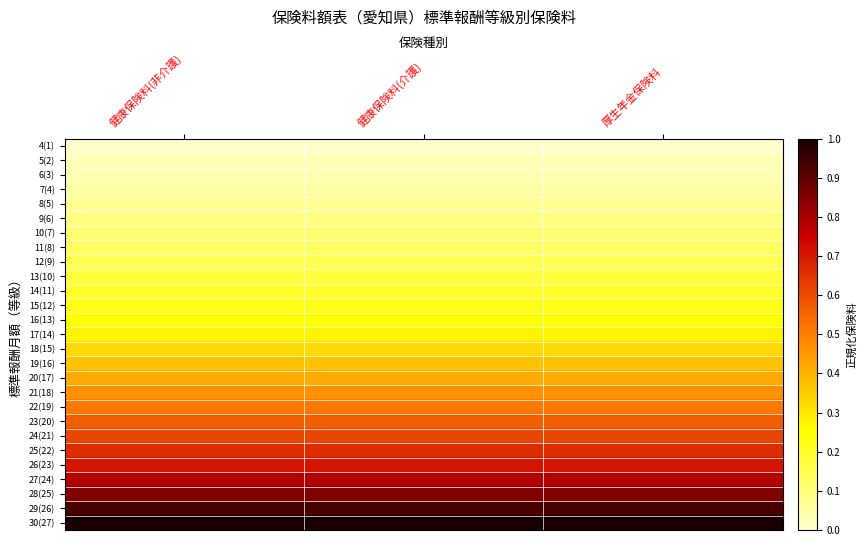

Between 健康保険料(非介護) and 厚生年金保険料, which is larger?

健康保険料(非介護)